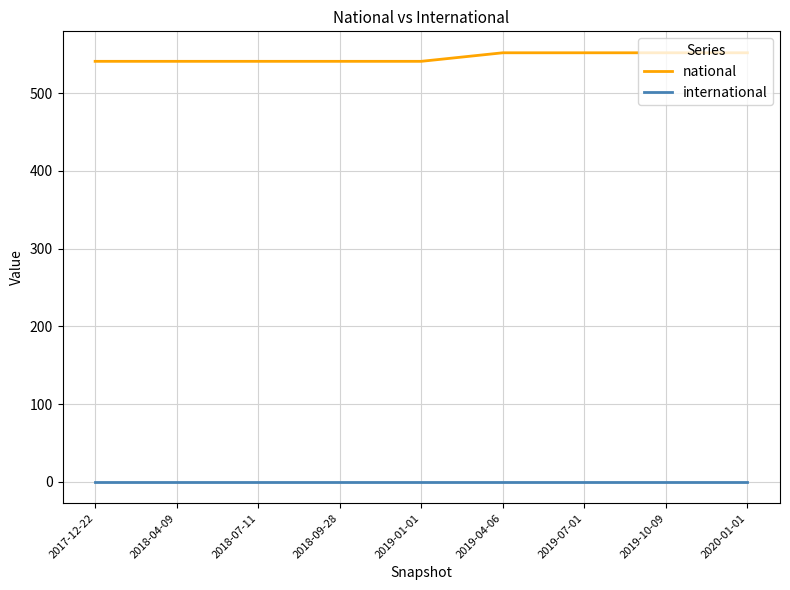

True or false: national and international cross at least once.

False